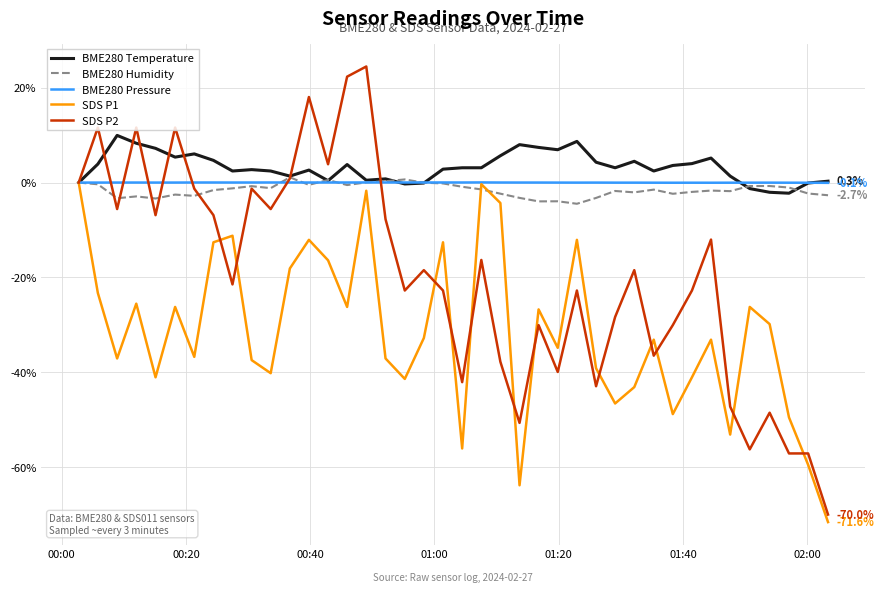

What is the sum of all BME280 Temperature values?

130.9